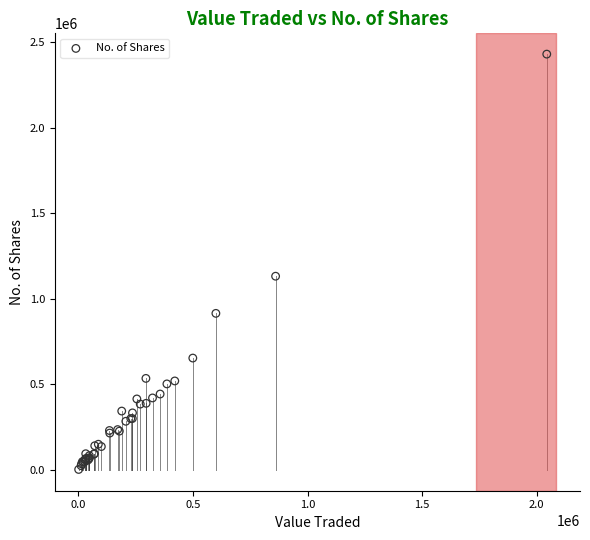

What Y value in the scatter plot is closest to 1216707?

1132358